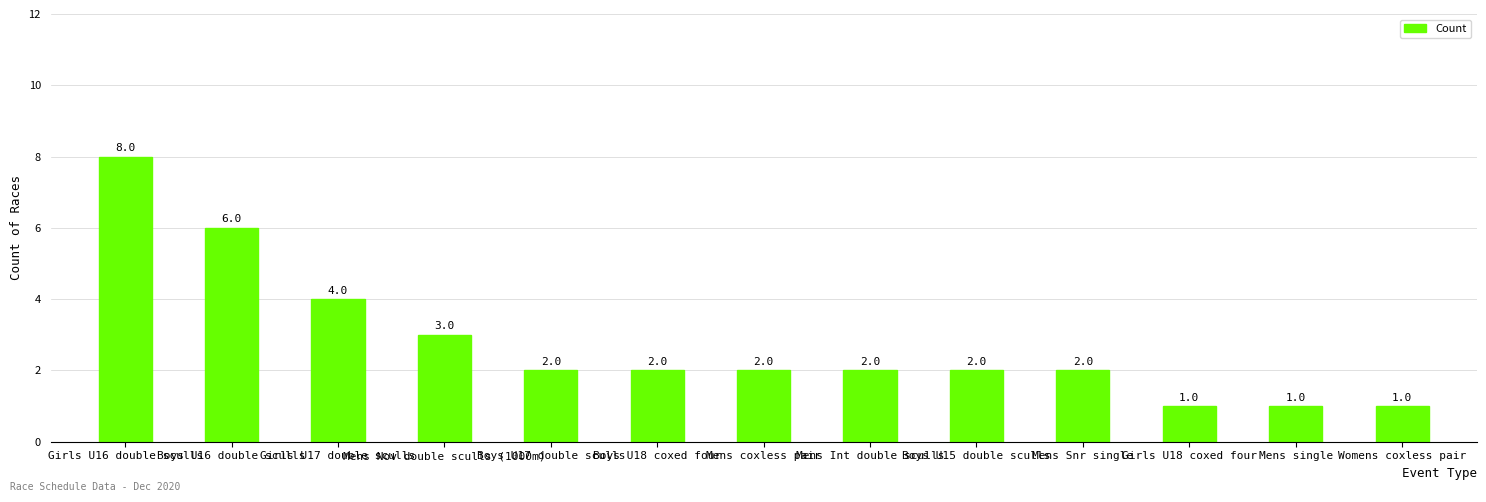

What position from the right is Girls U16 double sculls?

13